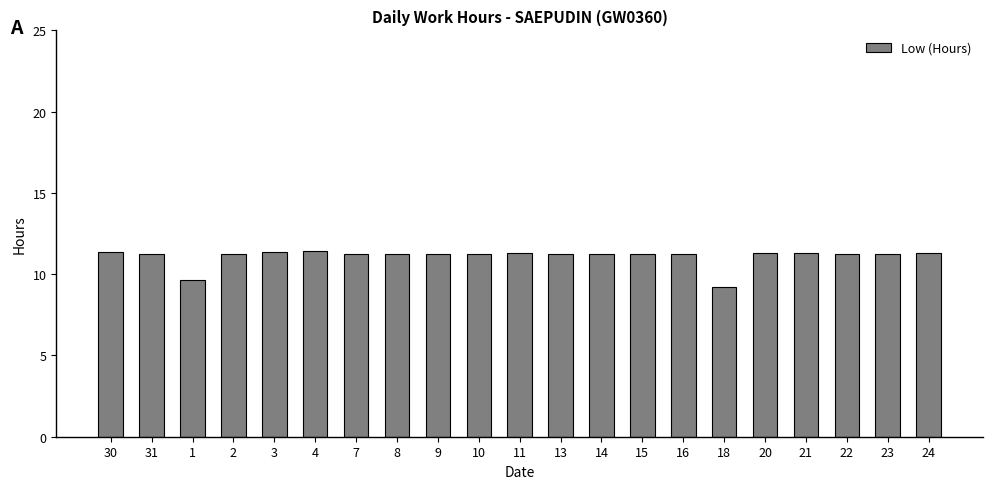

How many data points does each series have?

21